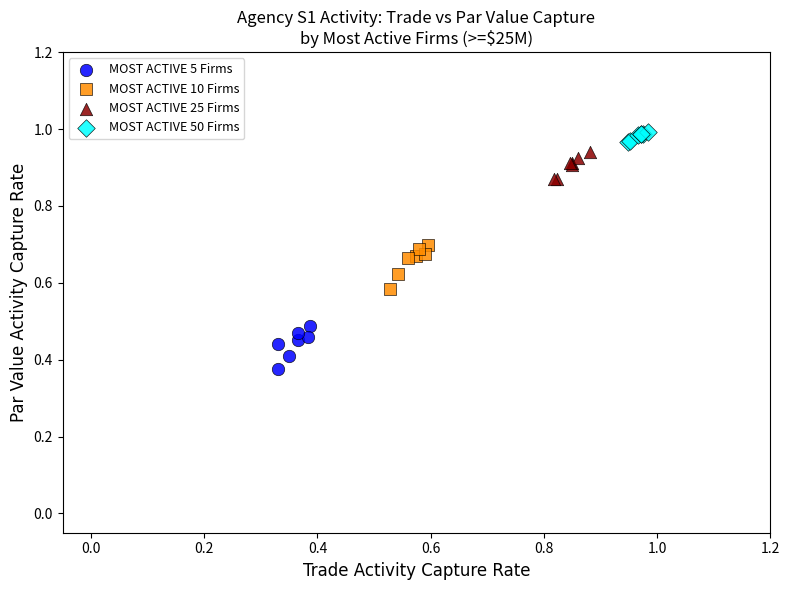

What are all the series names shown in the legend?

MOST ACTIVE 5 Firms, MOST ACTIVE 10 Firms, MOST ACTIVE 25 Firms, MOST ACTIVE 50 Firms